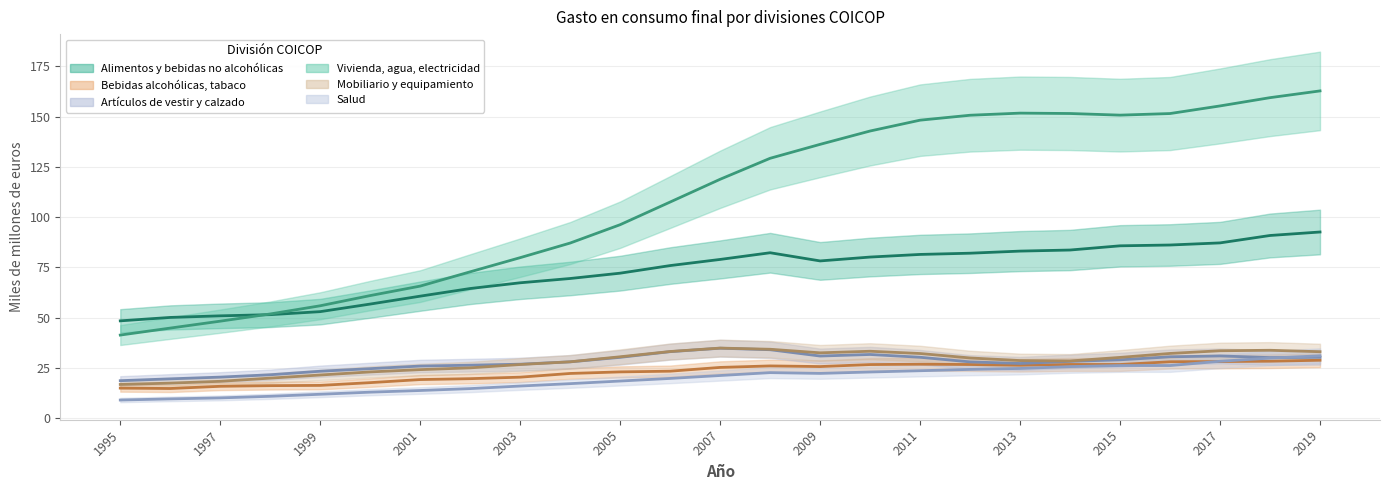

Does the chart have visible grid lines?

Yes